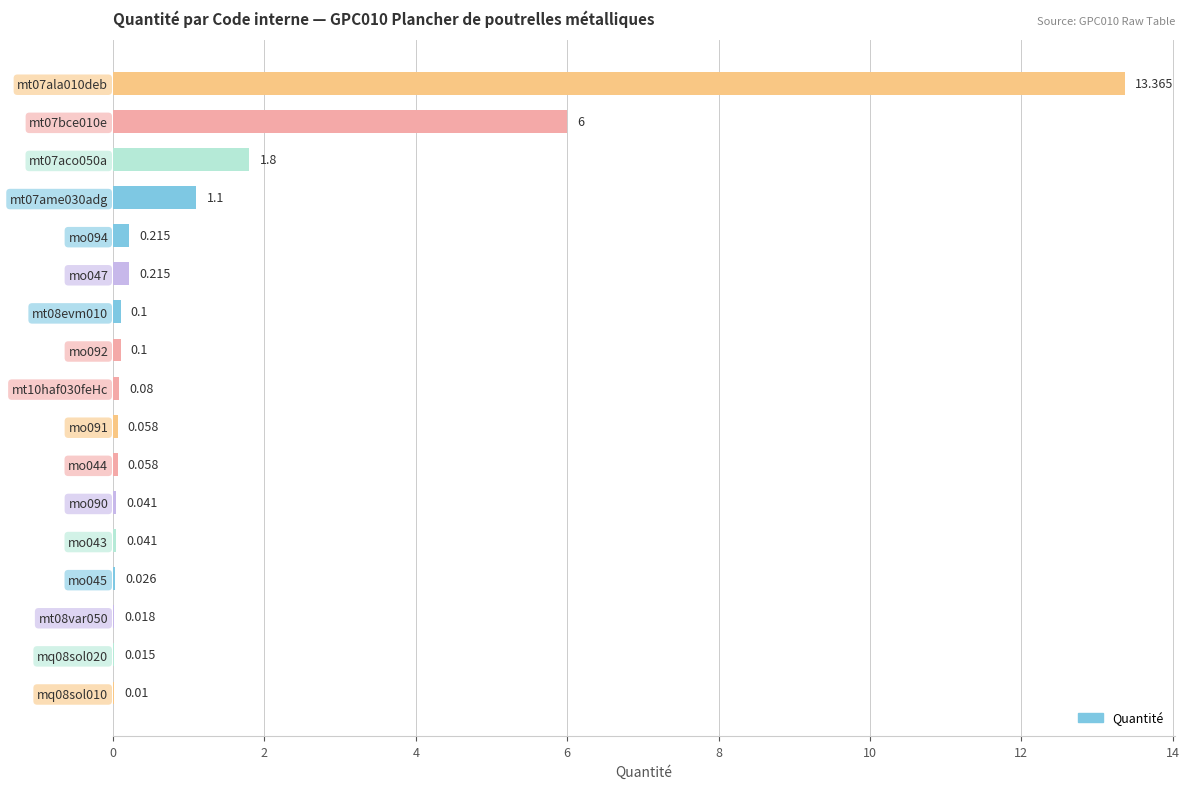

What is the sum of all values?

23.2